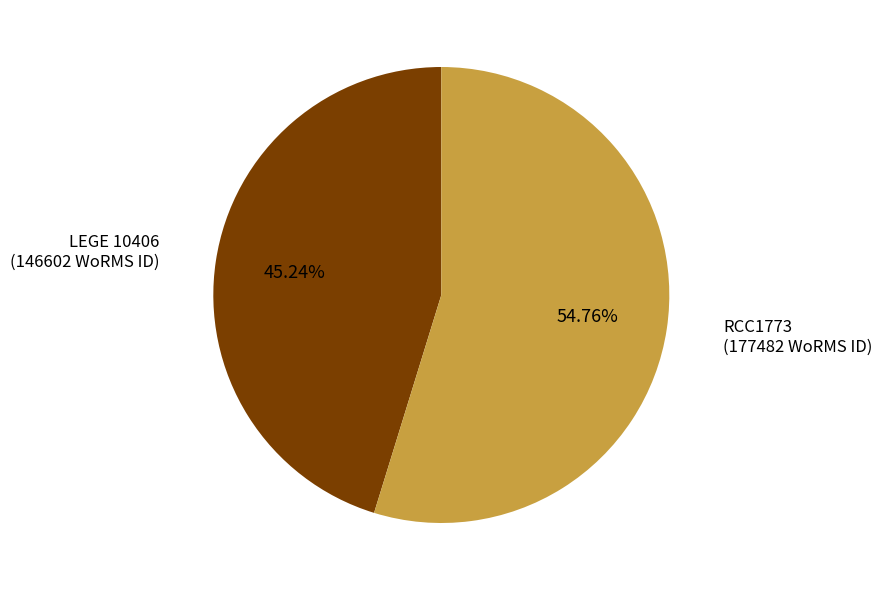

Which has a higher value, RCC1773 or LEGE 10406?

RCC1773